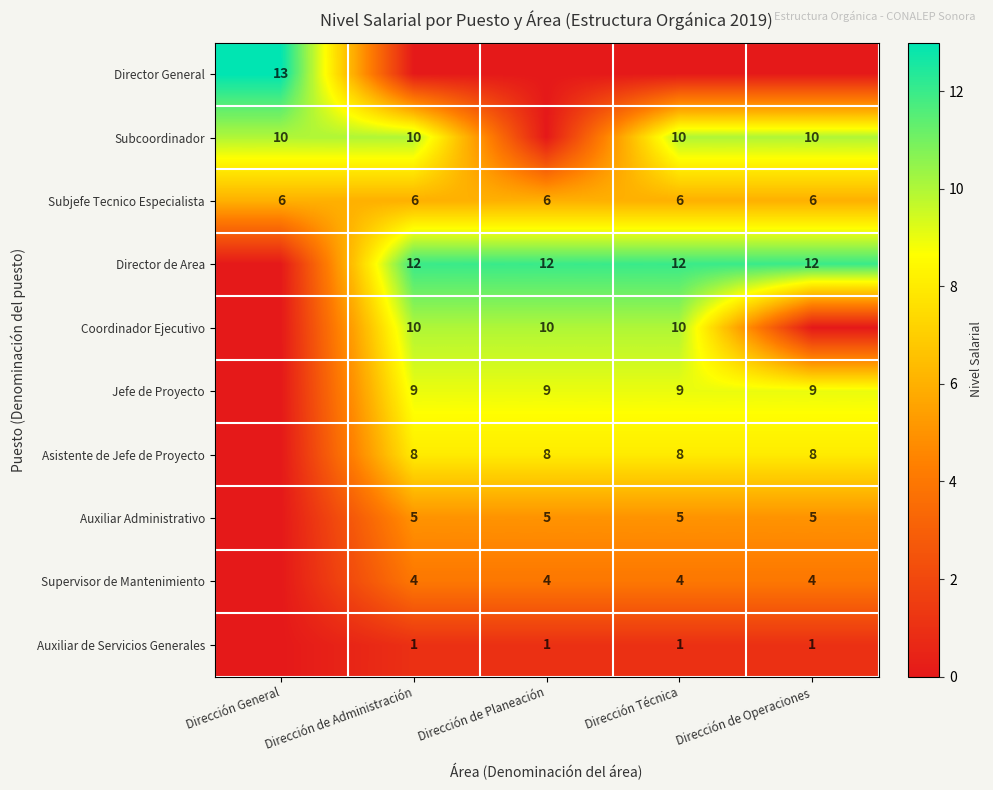

Is it true that Auxiliar Administrativo equals 3 at Dirección de Operaciones?

False